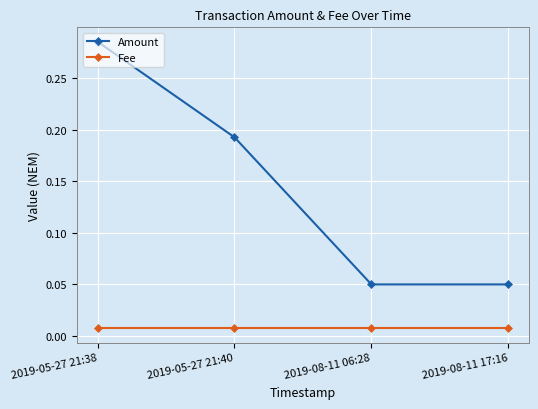

Which series changed the most between 2019-05-27 21:40 and 2019-08-11 06:28?

Amount